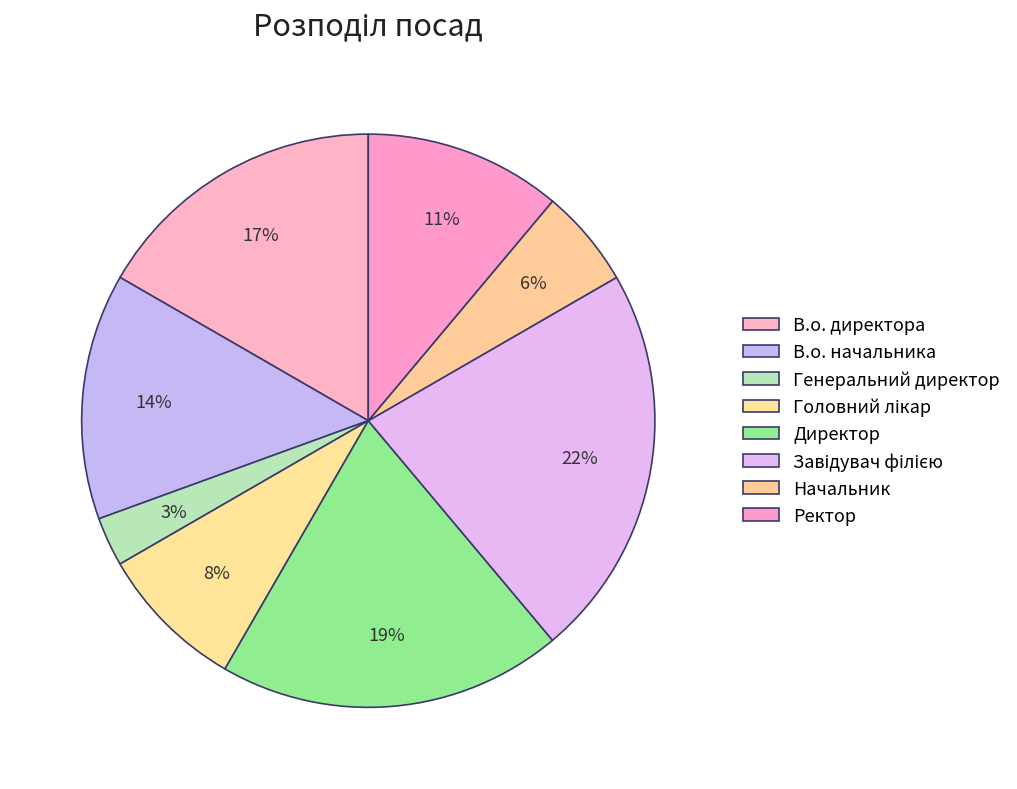

How many segments does this pie chart have?

8